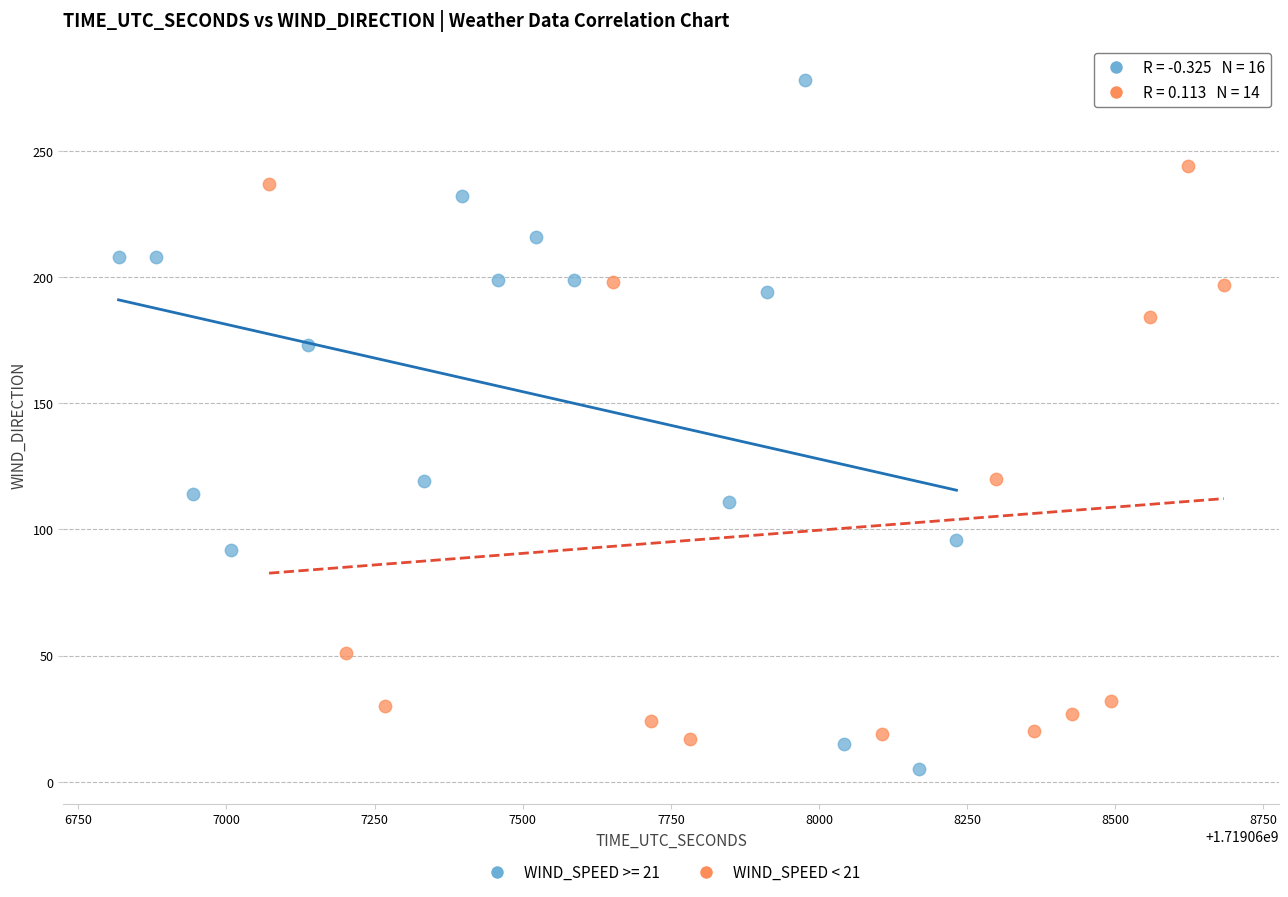

Which series contains the highest Y value?

WIND_SPEED >= 21